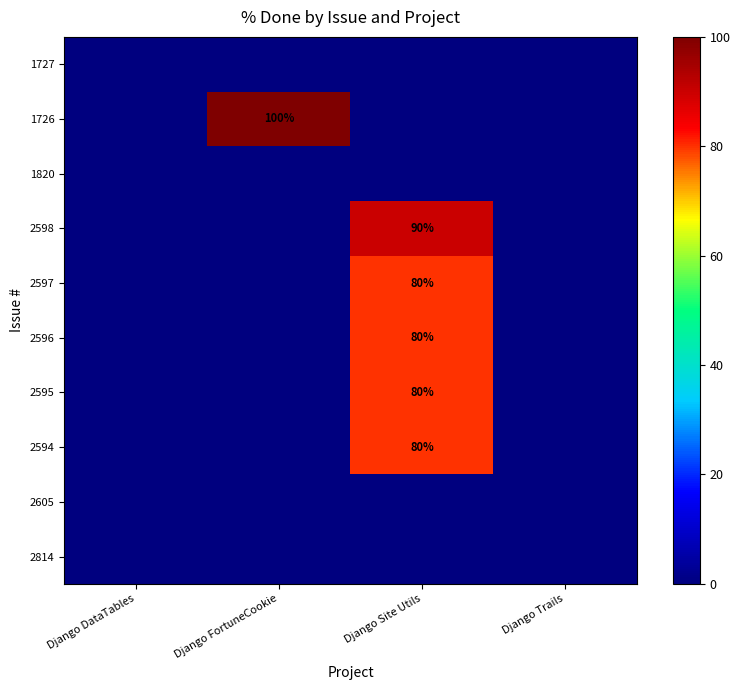

The 2595 series shows 80 at Django Site Utils. True or false?

True